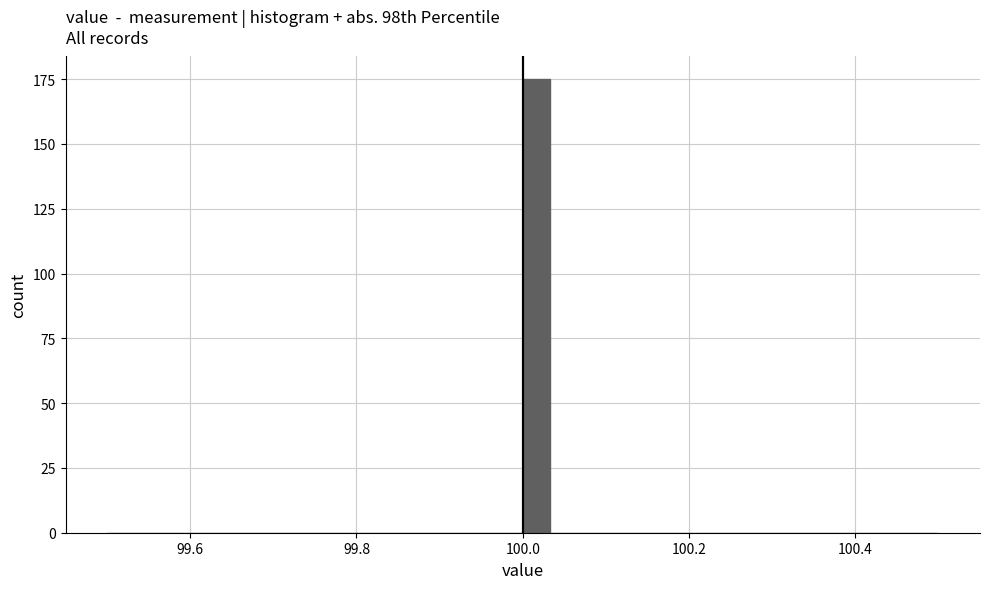

Read against the x-axis, roughly where is the centre of the tallest bar?

100.02